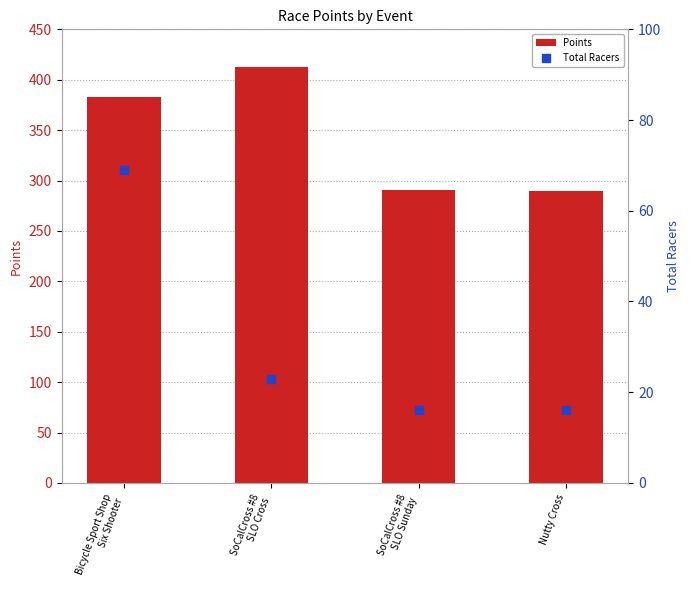

At how many categories does at least one series exceed 326?

2